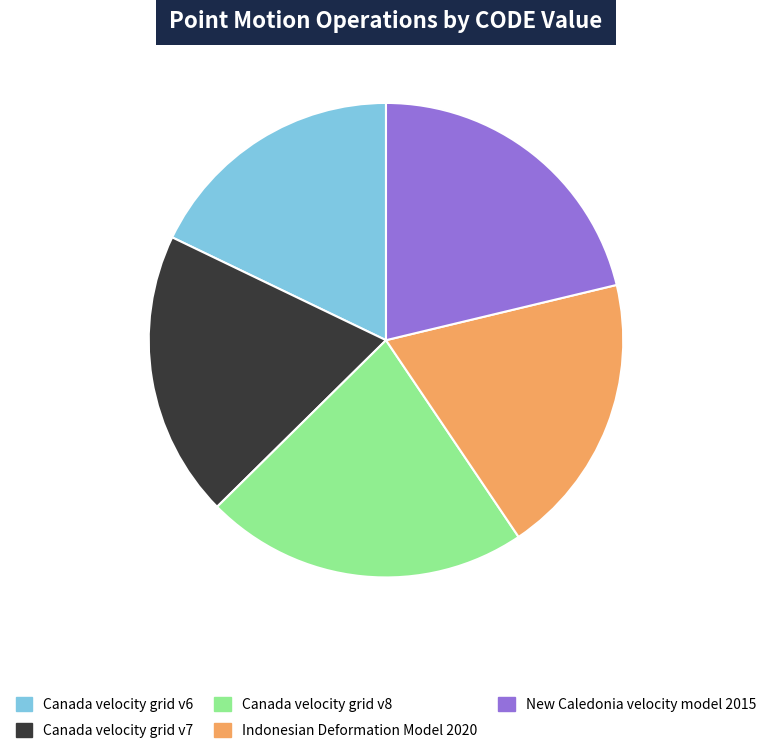

Between New Caledonia velocity model 2015 and Canada velocity grid v6, which is larger?

New Caledonia velocity model 2015